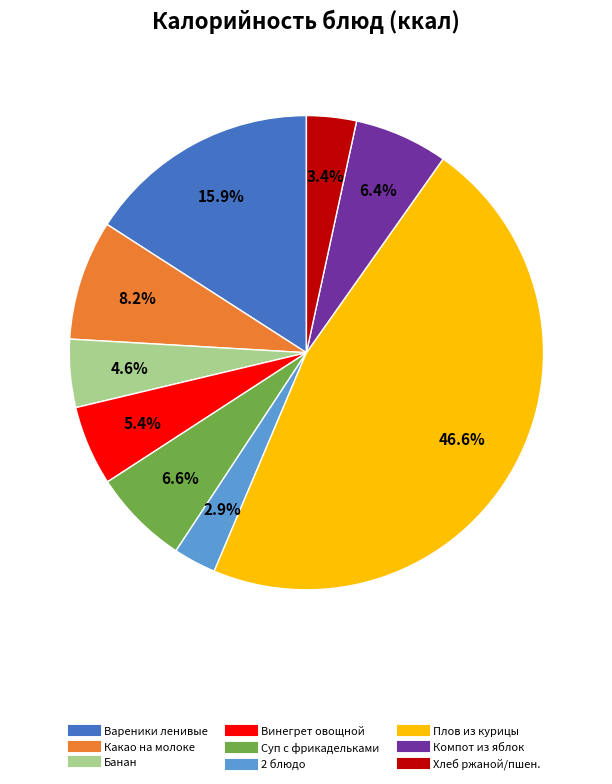

Is there a majority slice in this chart?

No